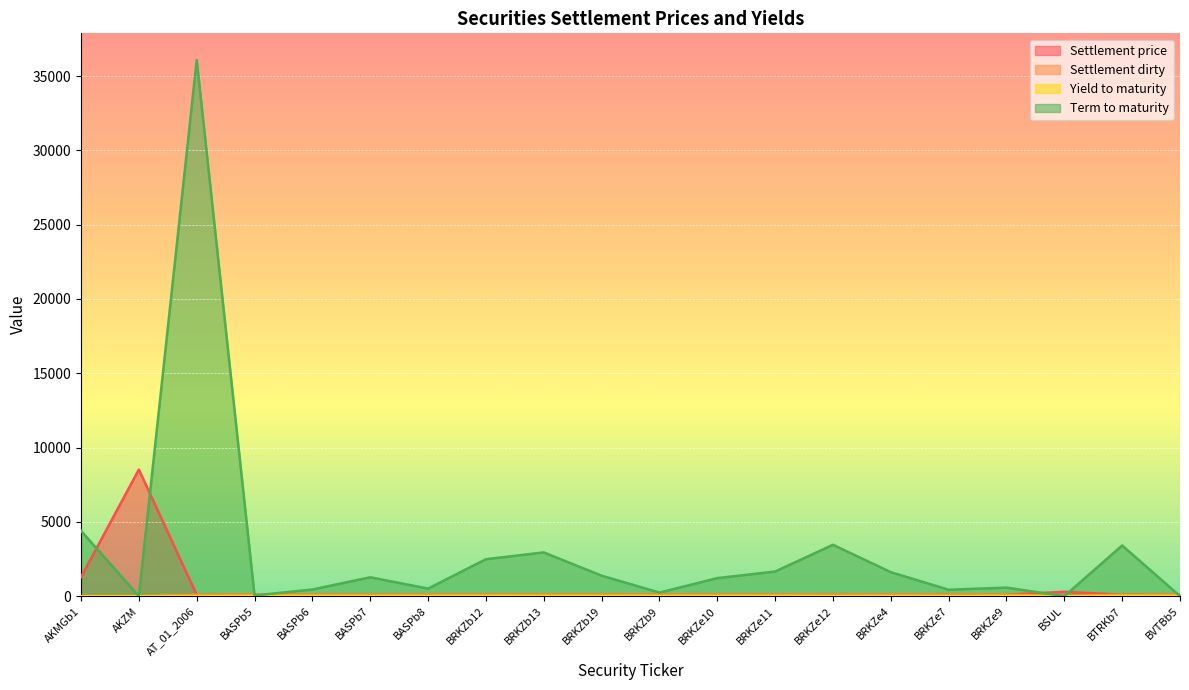

What is the highest value of the Yield to maturity series?

12.2